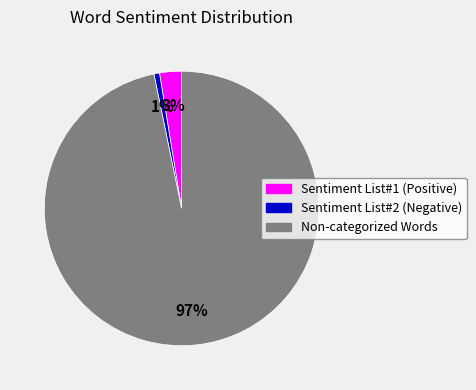

What percentage is the Sentiment List#2 (Negative) slice, to the nearest percent?

1%